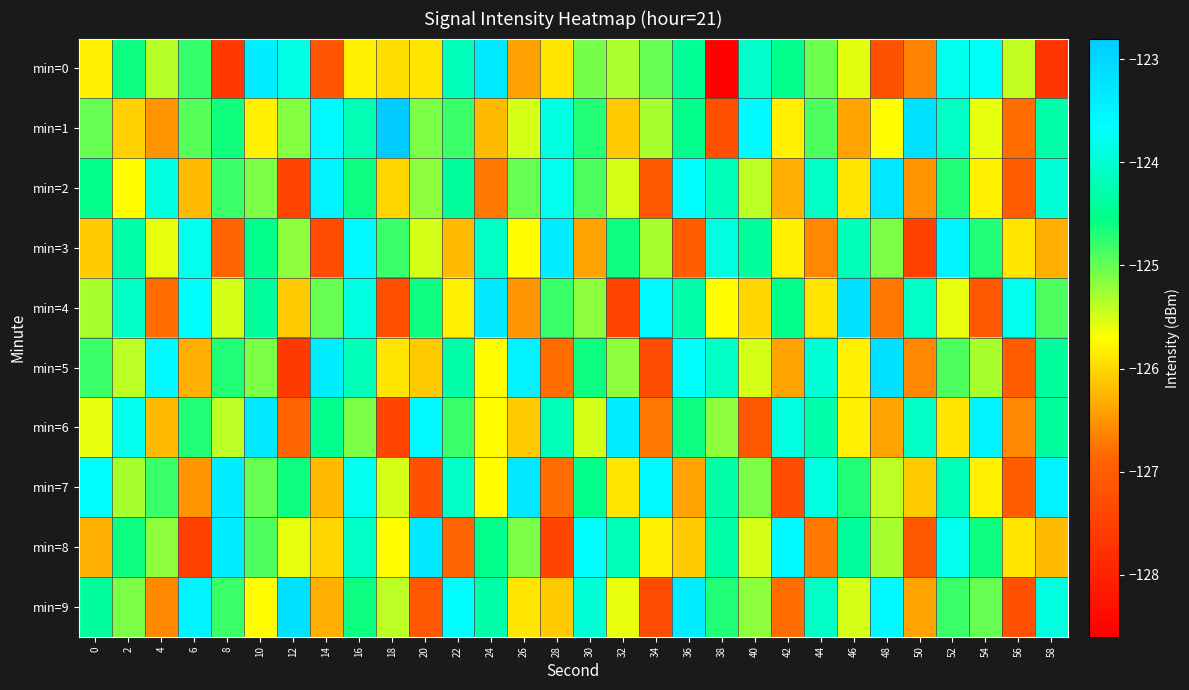

Which has a higher value, 16 or 14?

16